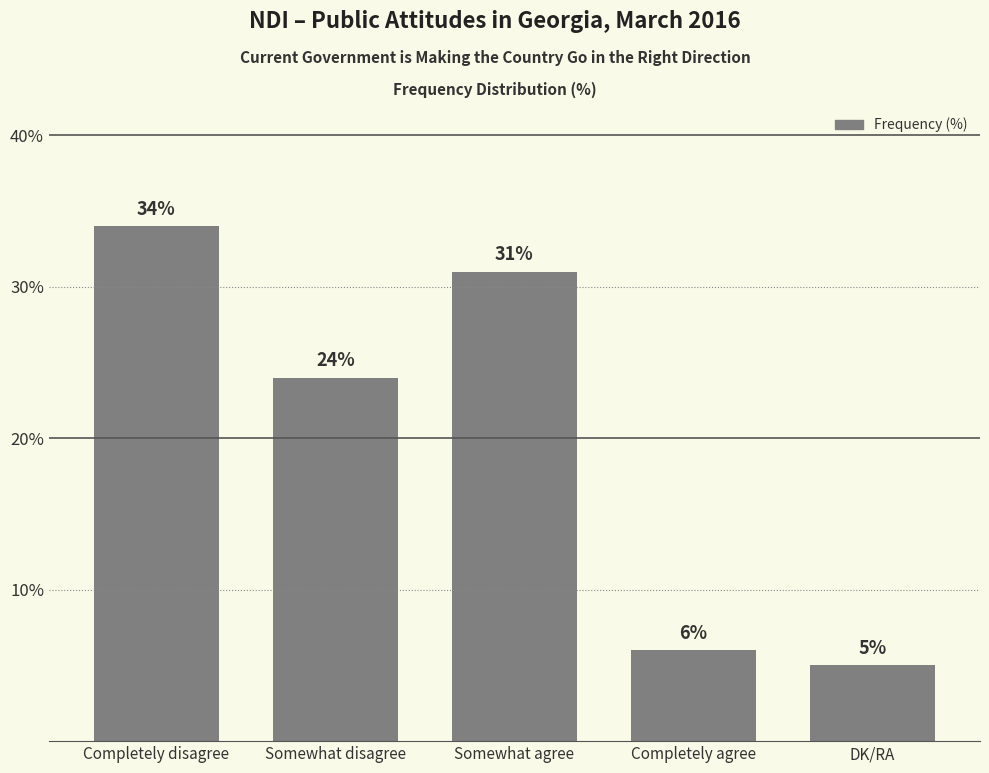

What is the difference between the second highest and second lowest values?

25